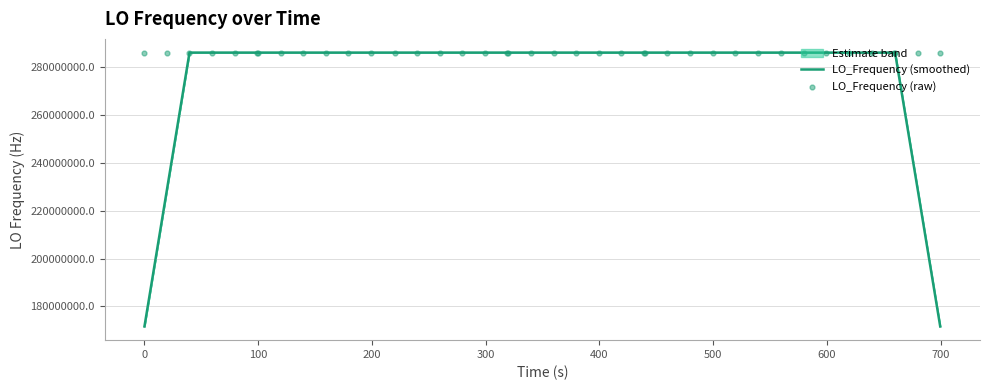

What are all the series names shown in the legend?

LO_Frequency (smoothed), LO_Frequency (raw)